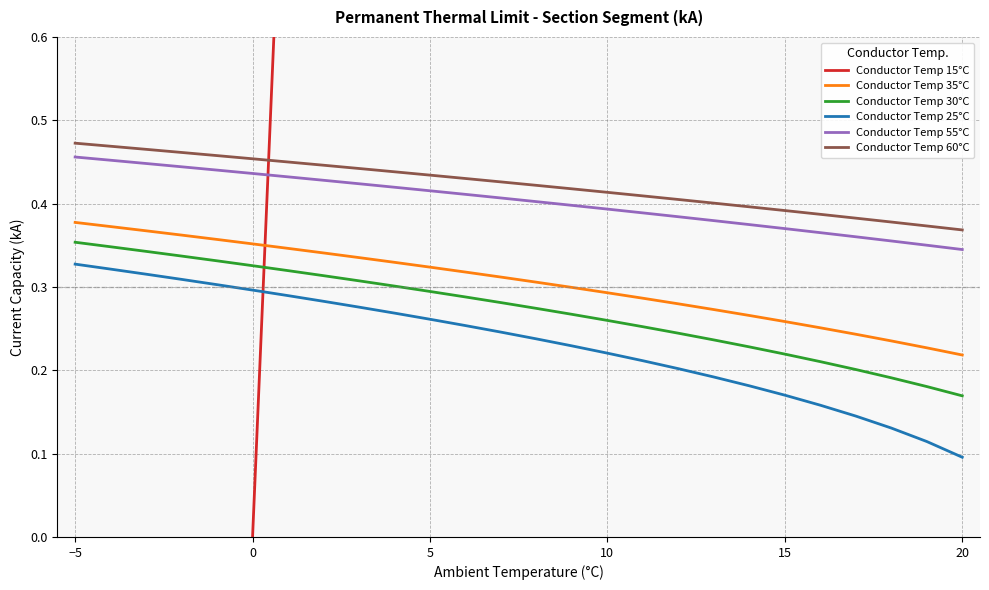

True or false: Conductor Temp 60°C and Conductor Temp 25°C intersect in this chart.

False